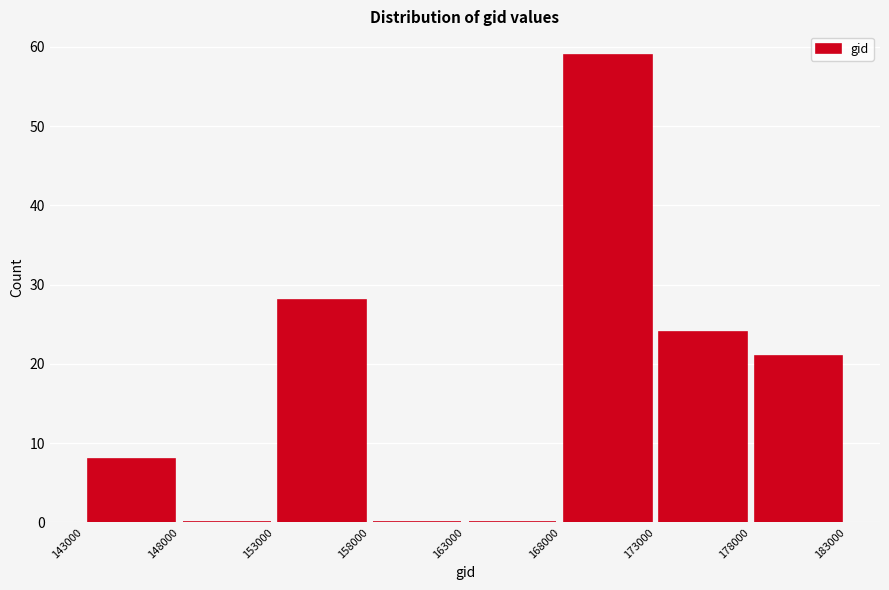

Over which range of the x-axis is the bar tallest?

168000 to 173000